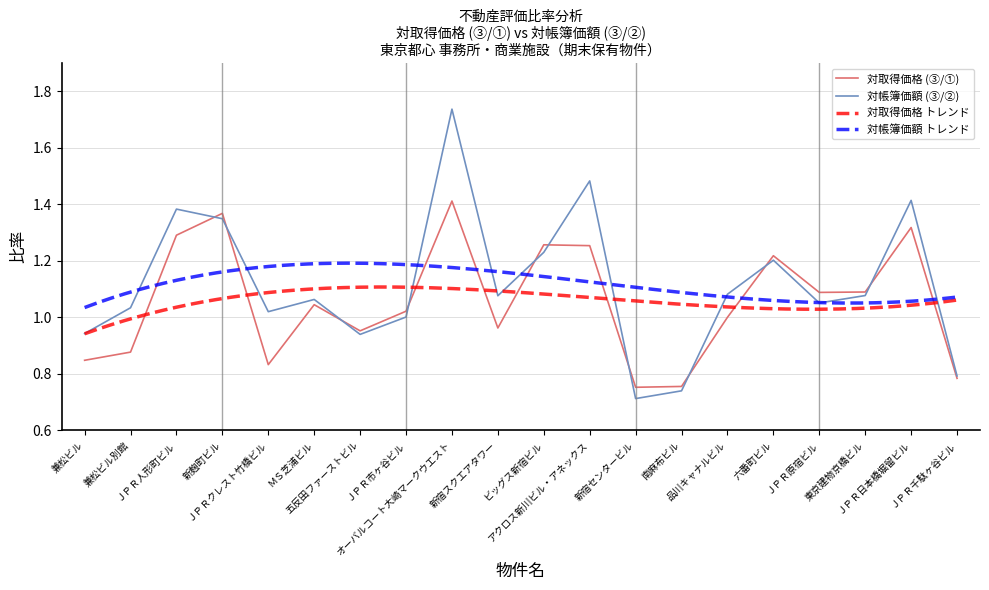

Which series has the largest total across all categories?

対帳簿価額 (③/②)